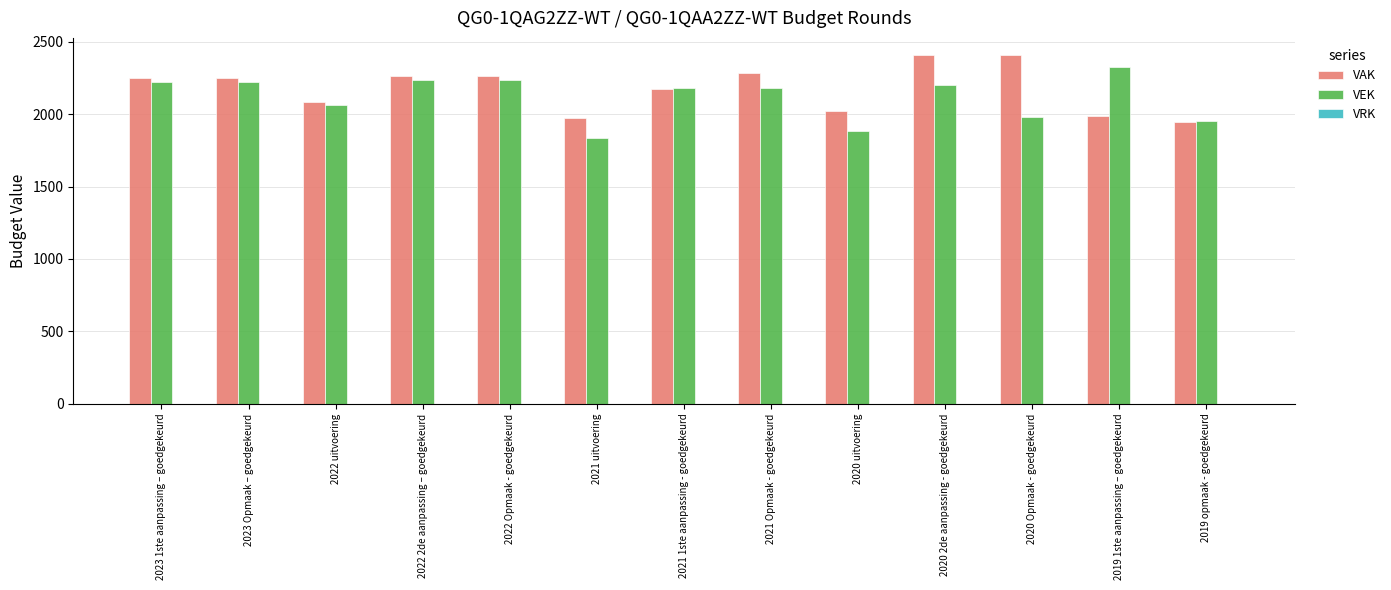

What value does the VAK series have at 2022 Opmaak - goedgekeurd, to the nearest 50?

2250